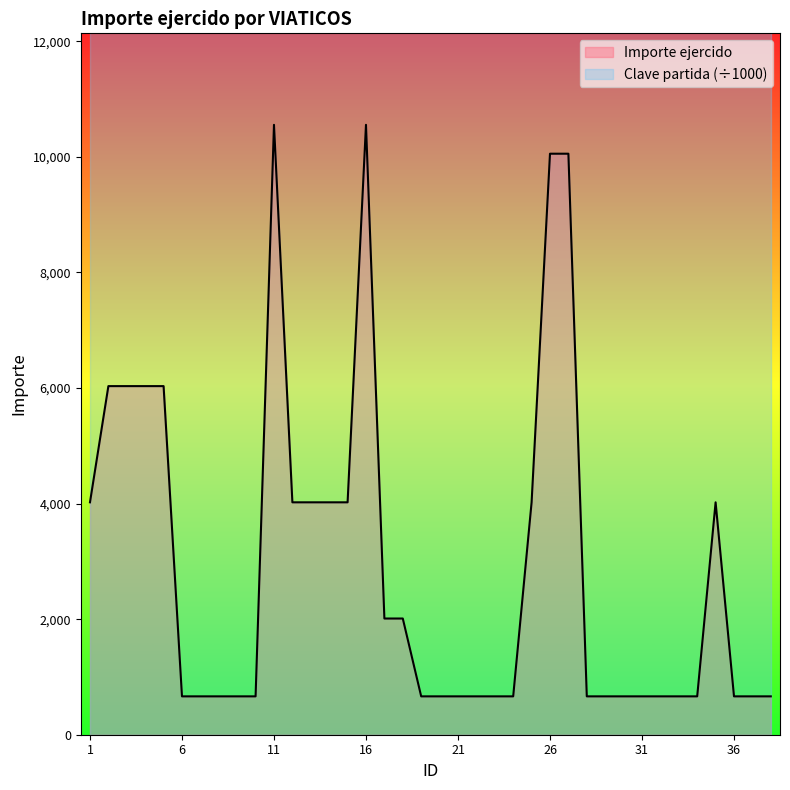

Reading left to right, list all the values displayed in this chart.

4022.0	6033.0	6033.0	6033.0	6033.0	663.9	663.9	663.9	663.9	663.9	10555.0	4022.0	4022.0	4022.0	4022.0	10555.0	2011.0	2011.0	663.9	663.9	663.9	663.9	663.9	663.9	4022.0	10055.0	10055.0	663.9	663.9	663.9	663.9	663.9	663.9	663.9	4022.0	663.9	663.9	663.9